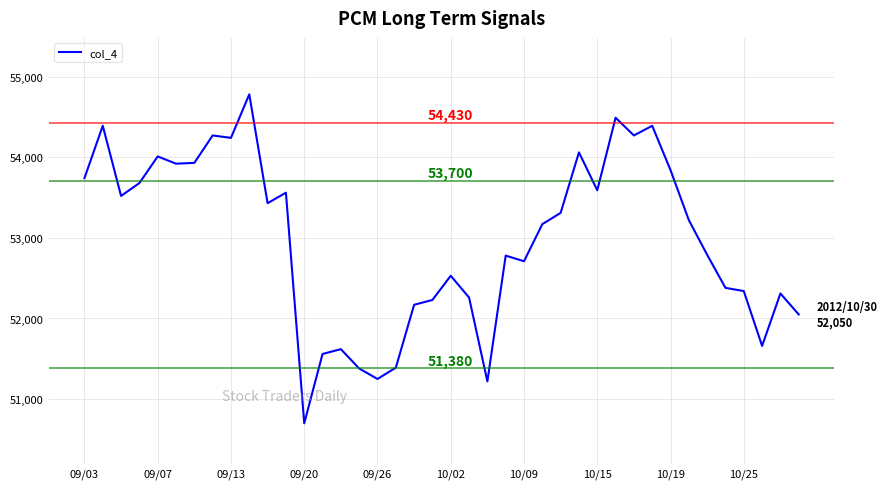

What is the maximum value shown in the chart?

54780